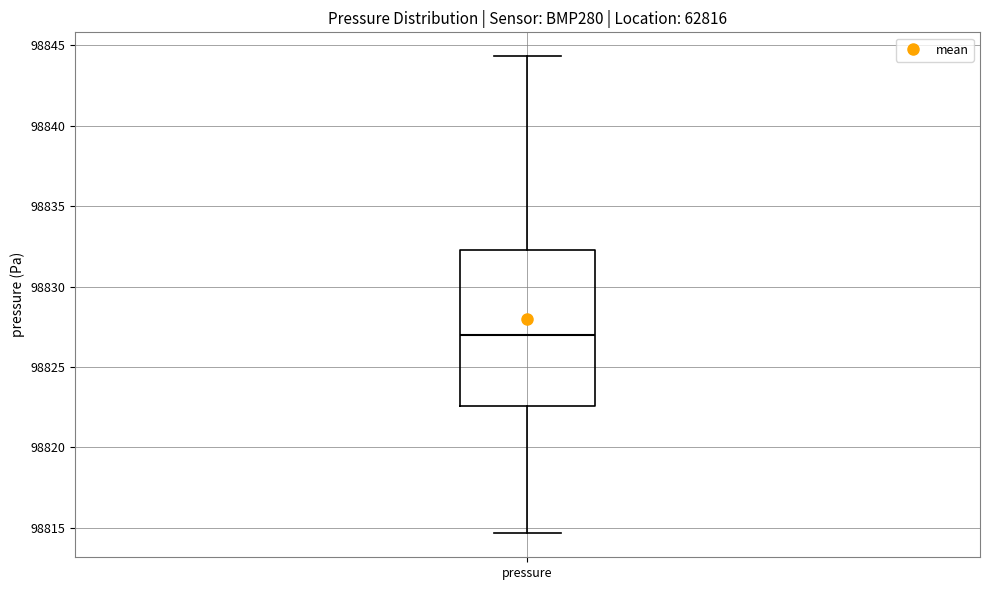

Transcribe this box plot: give where the median line is, the range the box spans, and where the two whiskers end, as read against the y-axis. The values are not printed on the chart, so give them approximately, as read against the axis.

median 98827.0, box 98822.5 to 98832.5, whiskers 98814.5 to 98844.5